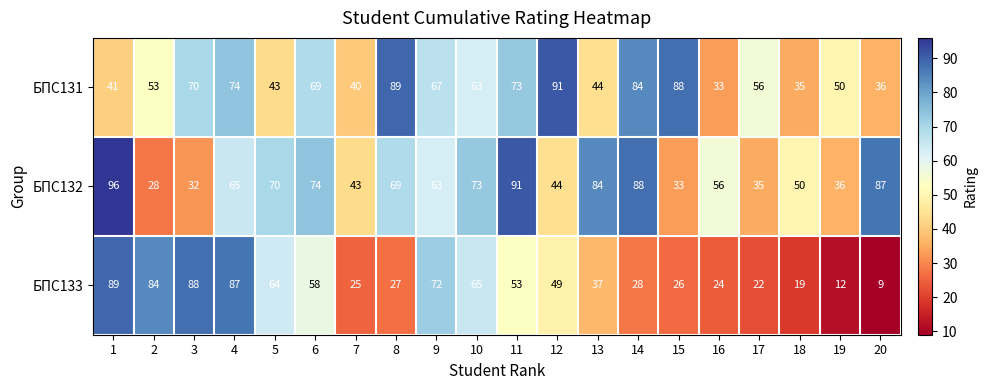

Is it true that БПС132 equals 40 at 8?

False